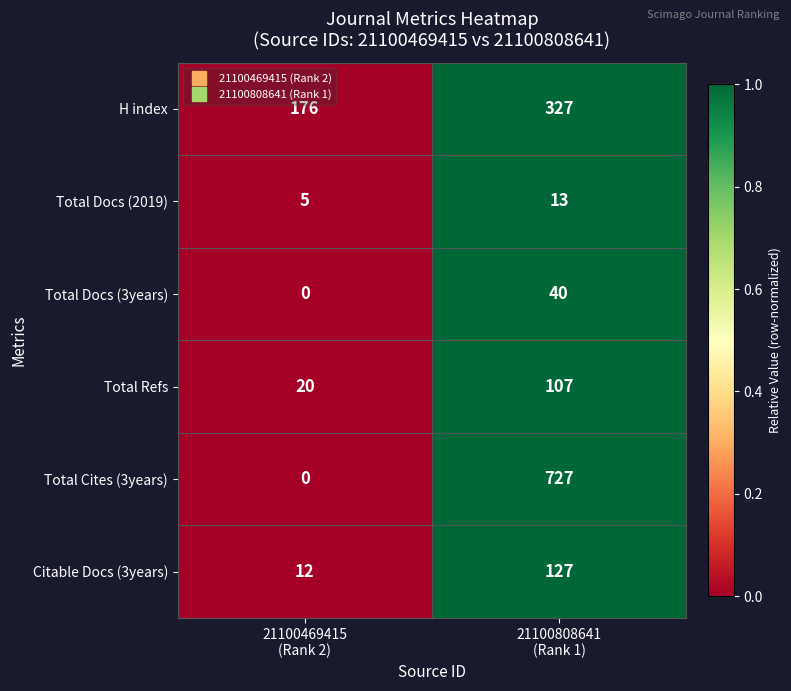

Reading right to left, extract all data points from this chart.

H index: 327	176
Total Docs (2019): 13	5
Total Docs (3years): 40	0
Total Refs: 107	20
Total Cites (3years): 727	0
Citable Docs (3years): 127	12